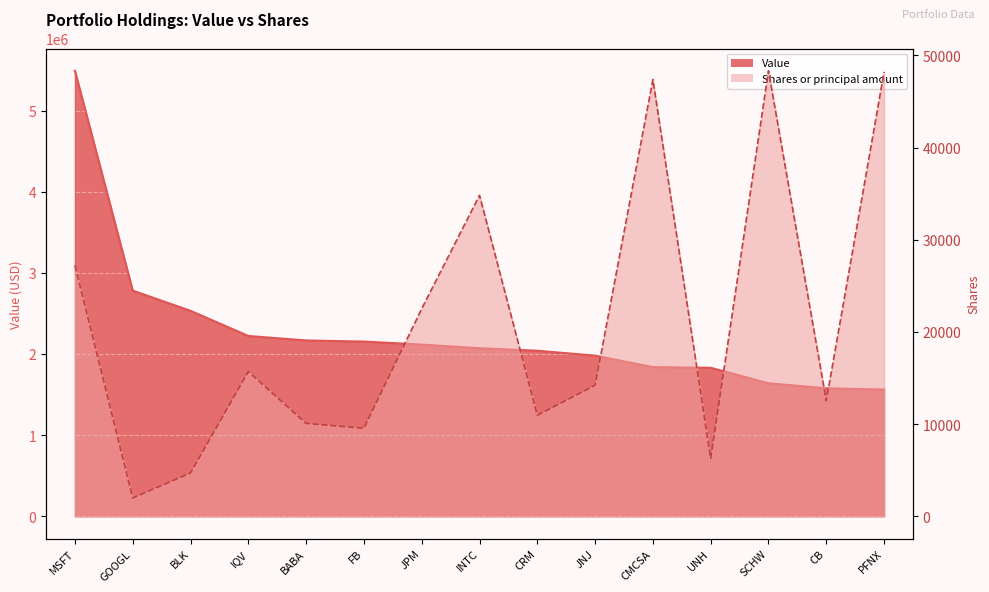

Which series has the largest total across all categories?

Value